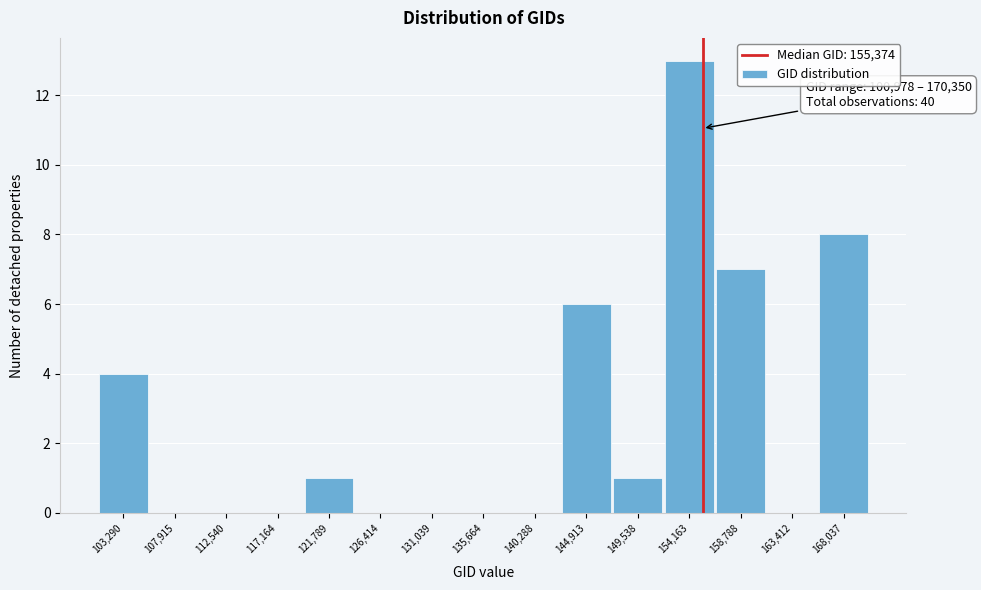

Over which range of the x-axis is the bar tallest?

152000 to 156500